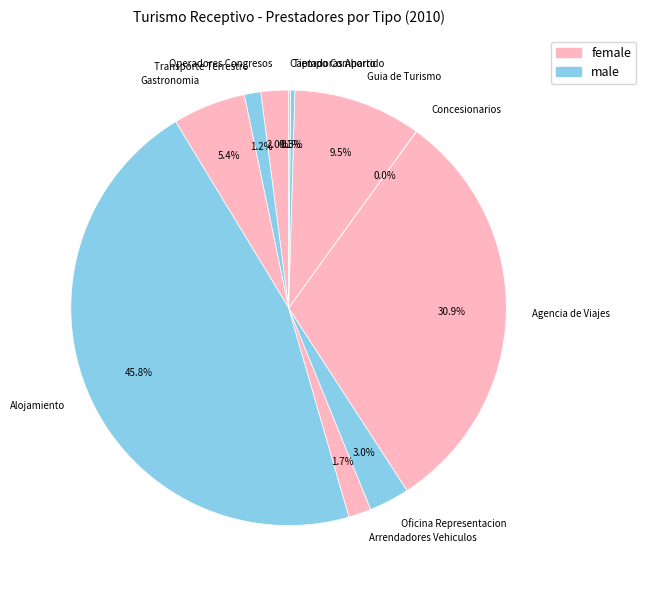

Which slice is the largest?

Alojamiento